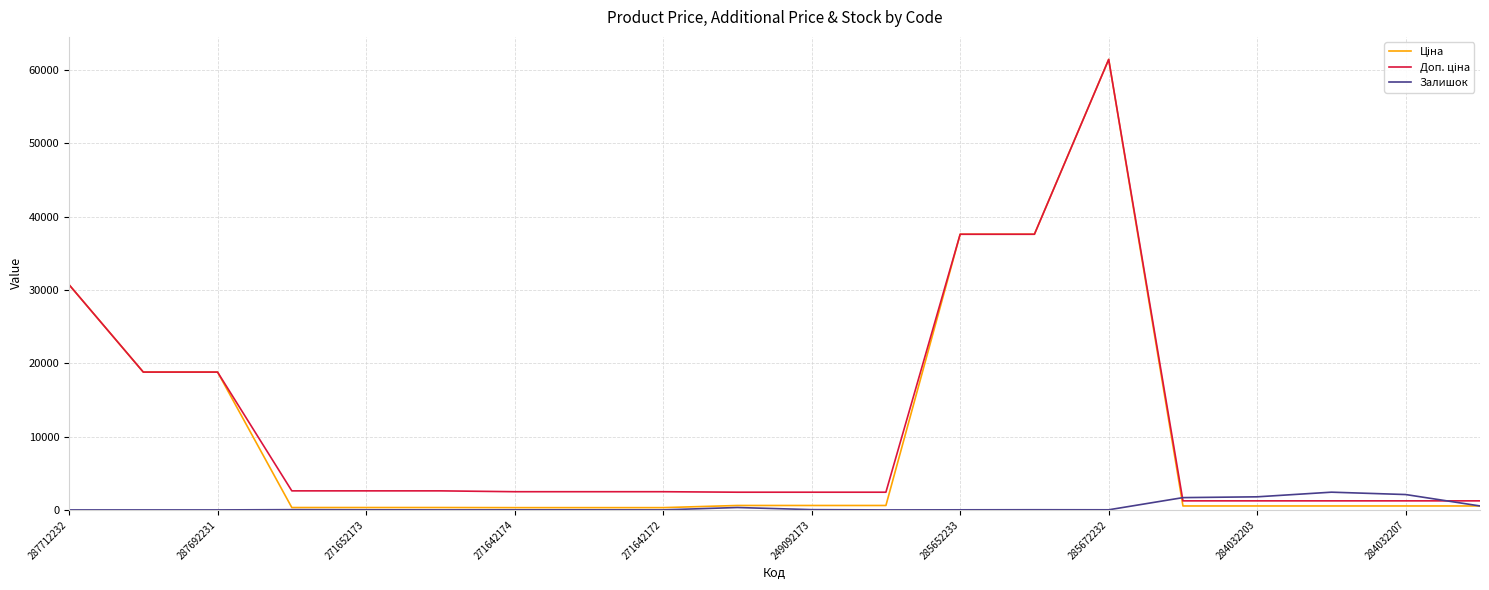

What is the maximum value for Залишок?

2419.0